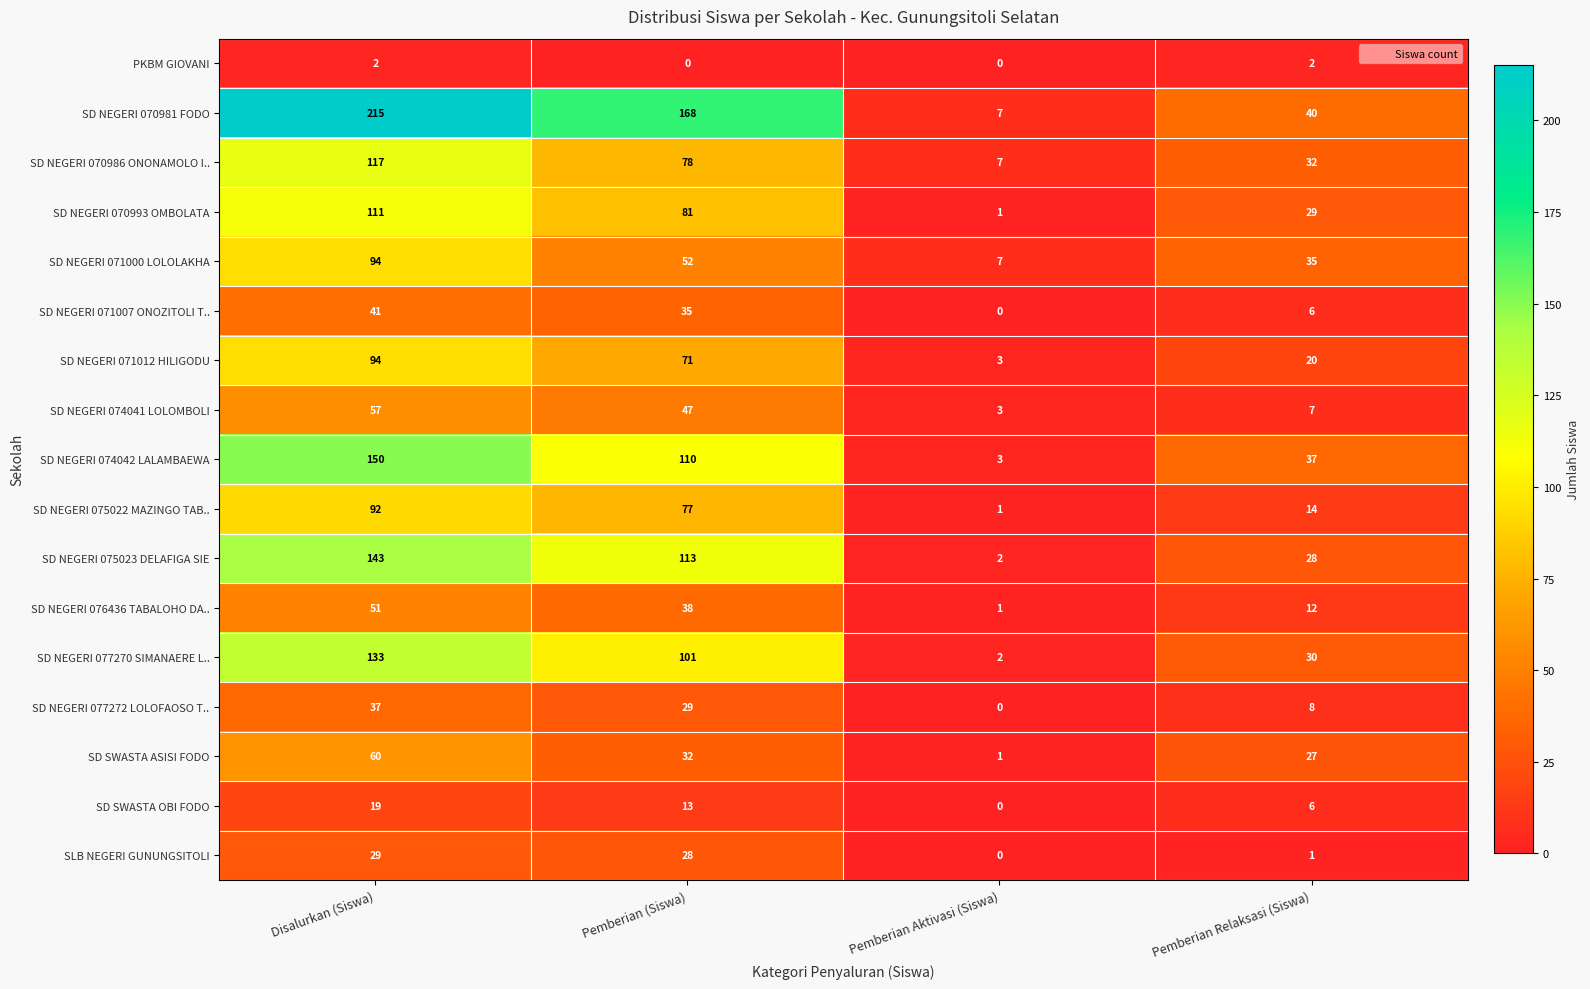

Count the number of categories in the chart.

4